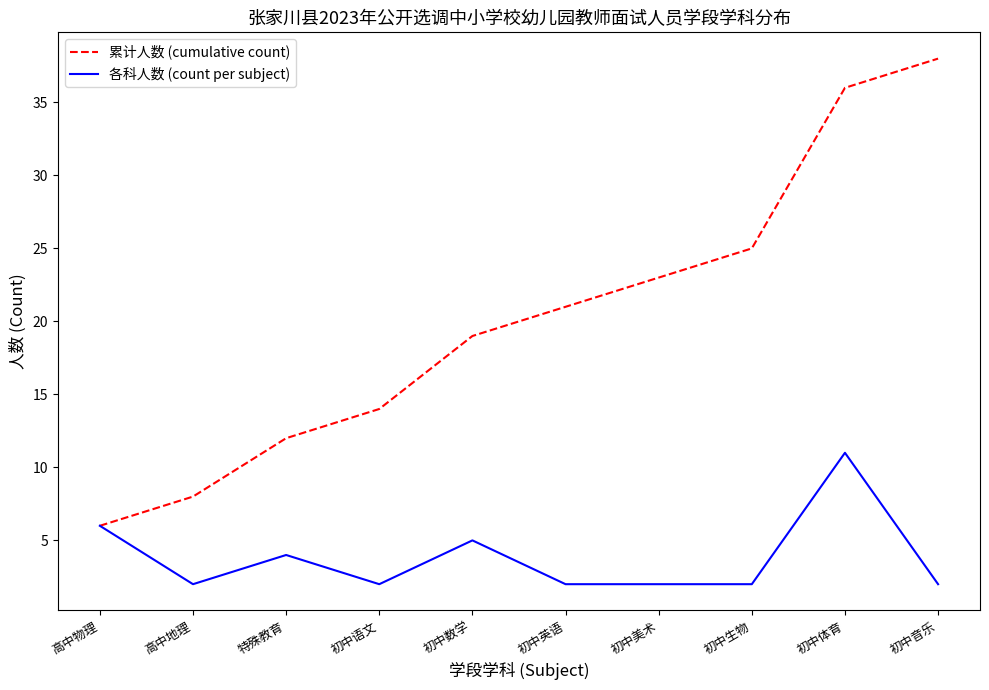

How many lines are shown in the chart?

2